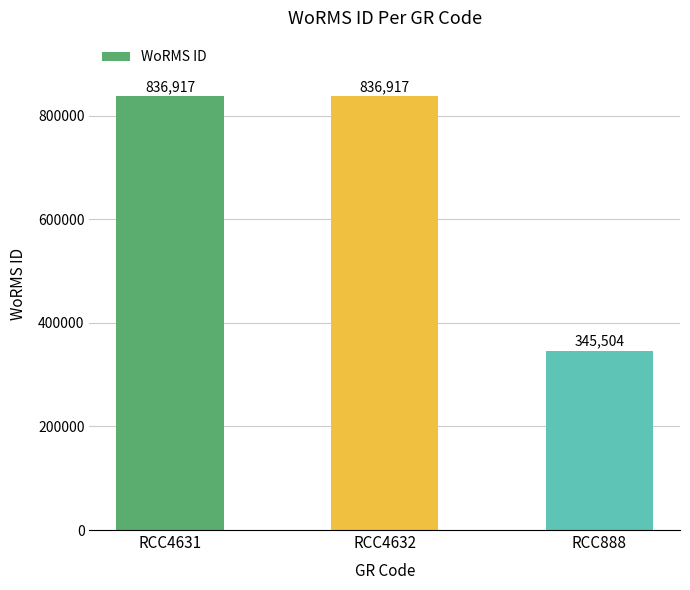

What is the ratio of the value at RCC888 to the value at RCC4631?

0.4